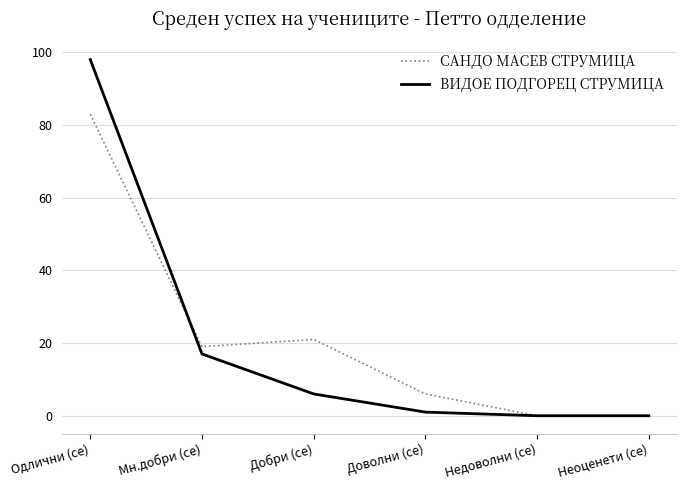

What position from the right is Добри (се)?

4